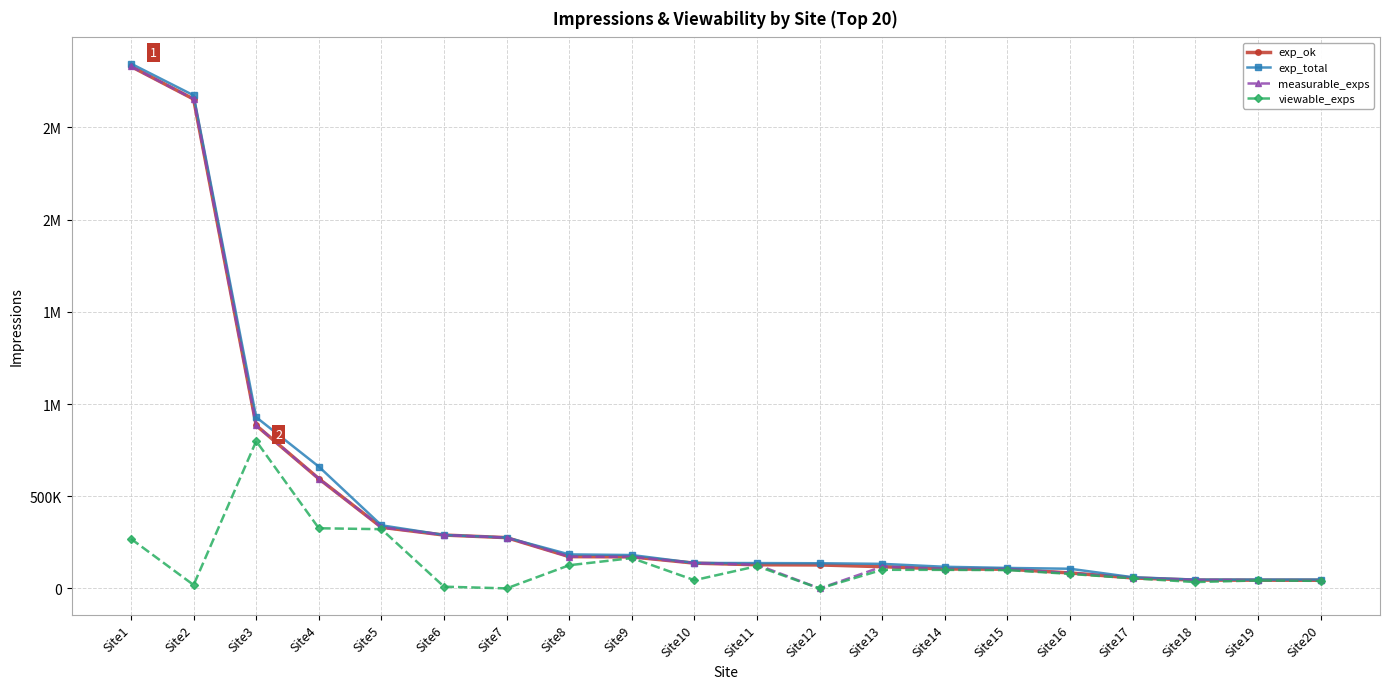

At which category is the sum across all series the highest?

Site1